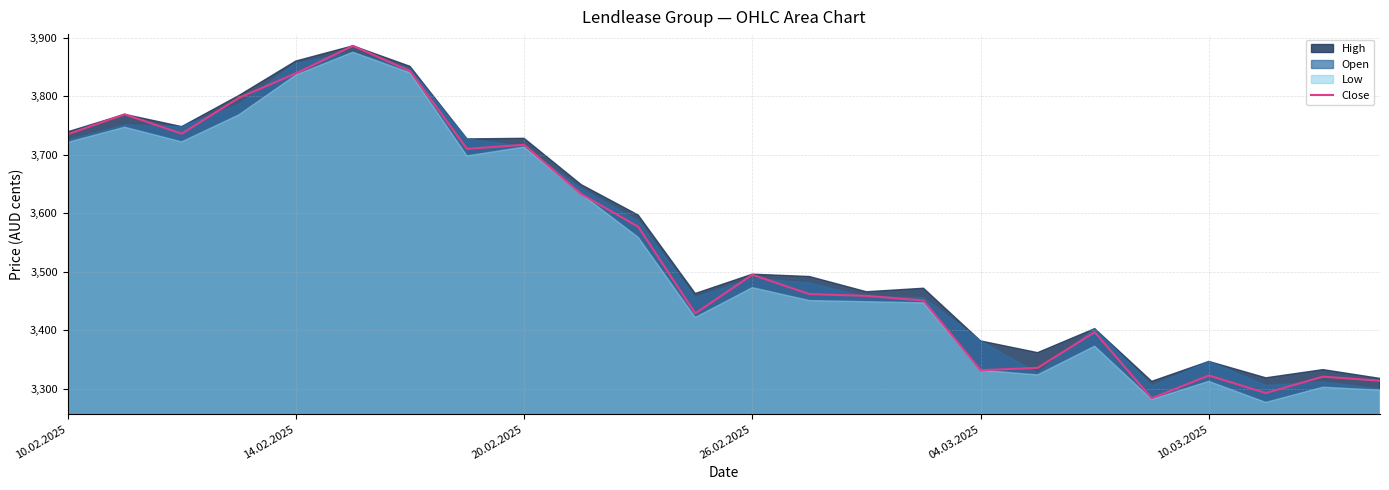

What is the lowest value of the Close series?

3284